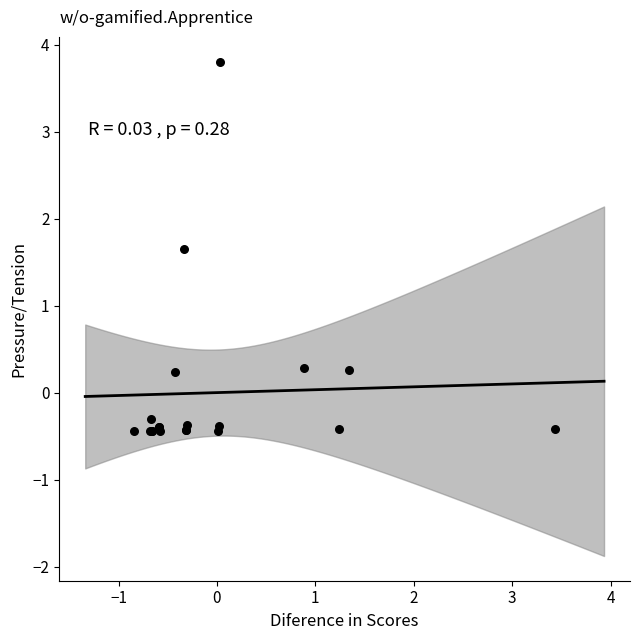

What Y value in the scatter plot is closest to 1?

1.6